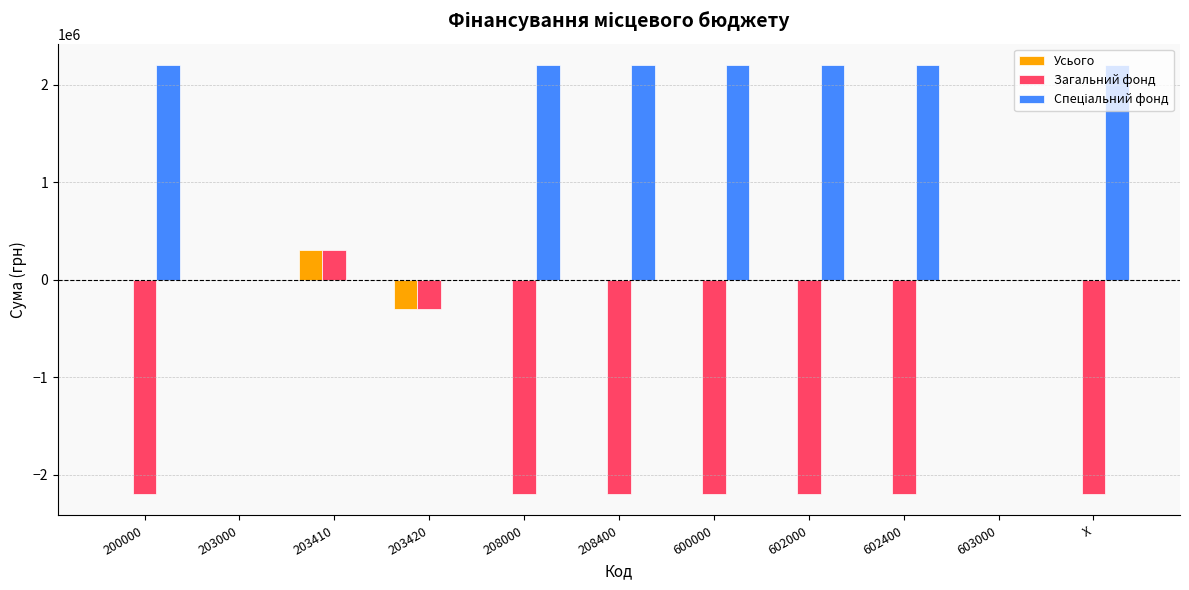

What is the highest value of the Усього series?

298948.8